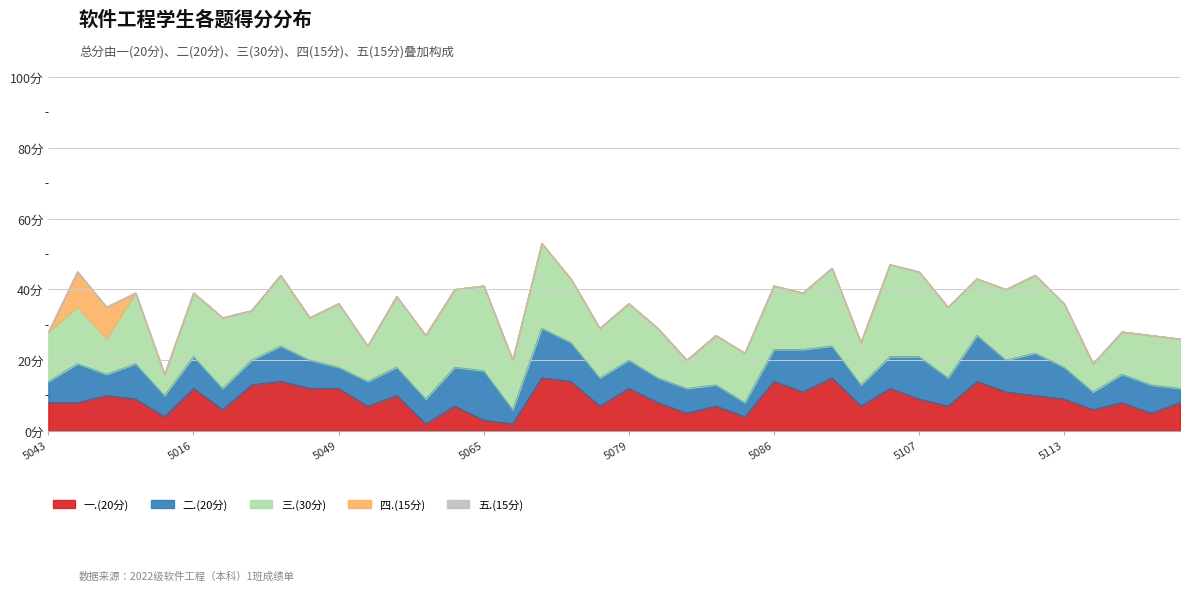

How many interior local peaks does the 一.(20分) series have?

13